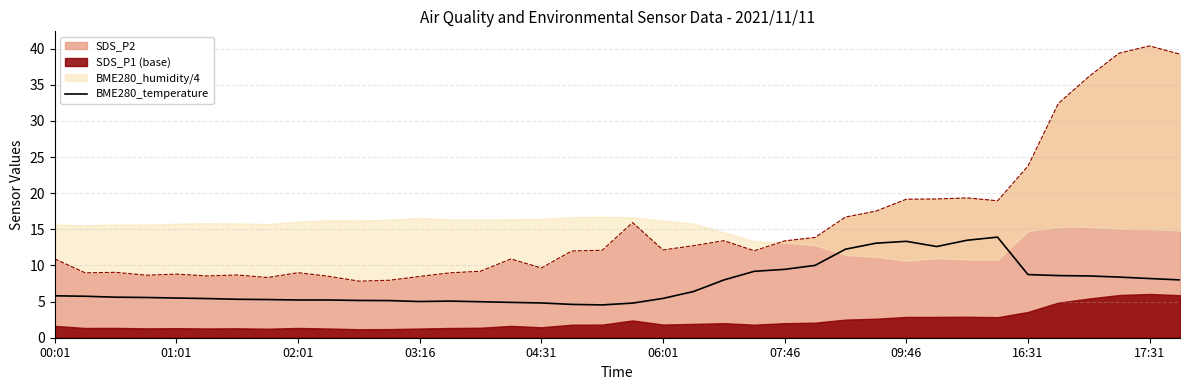

What is the average value?

7.4